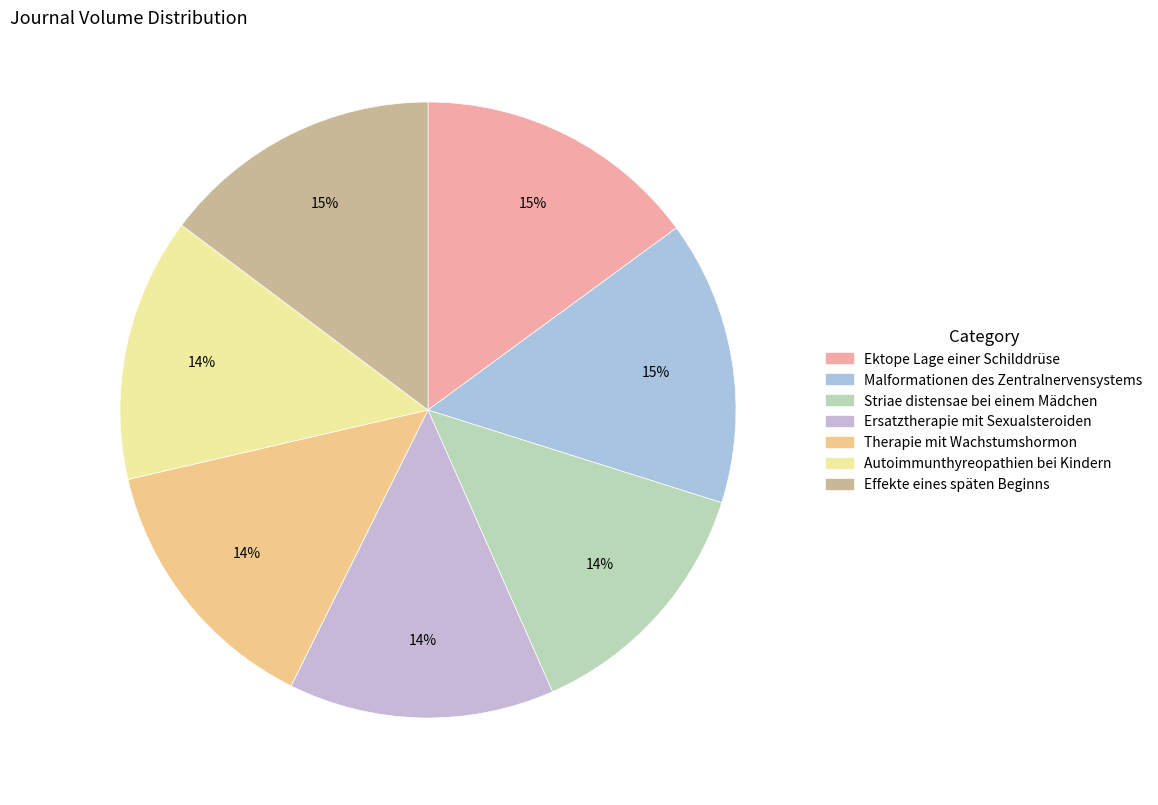

What is the ratio of the value at Malformationen des Zentralnervensystems to the value at Autoimmunthyreopathien bei Kindern?

1.1